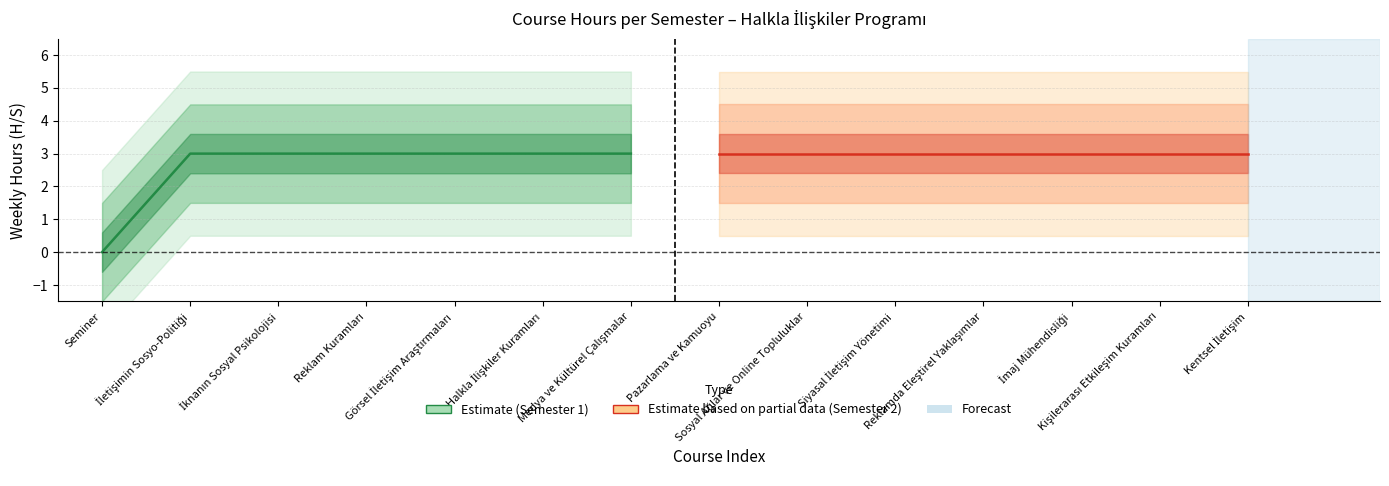

True or false: the data shows 1 at Görsel İletişim Araştırmaları.

False